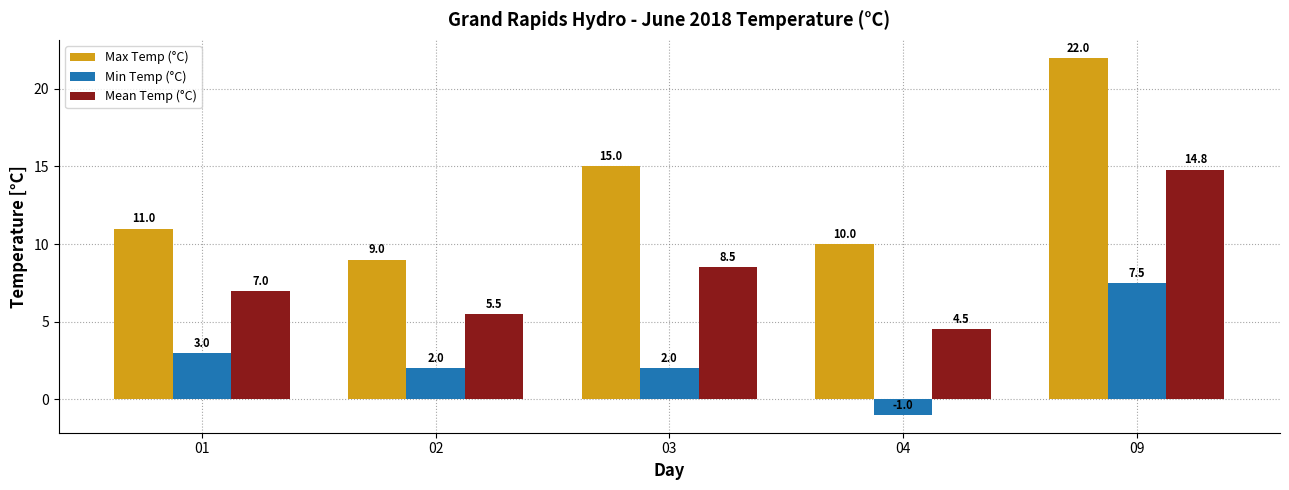

What are all the series names shown in the legend?

Max Temp (°C), Min Temp (°C), Mean Temp (°C)